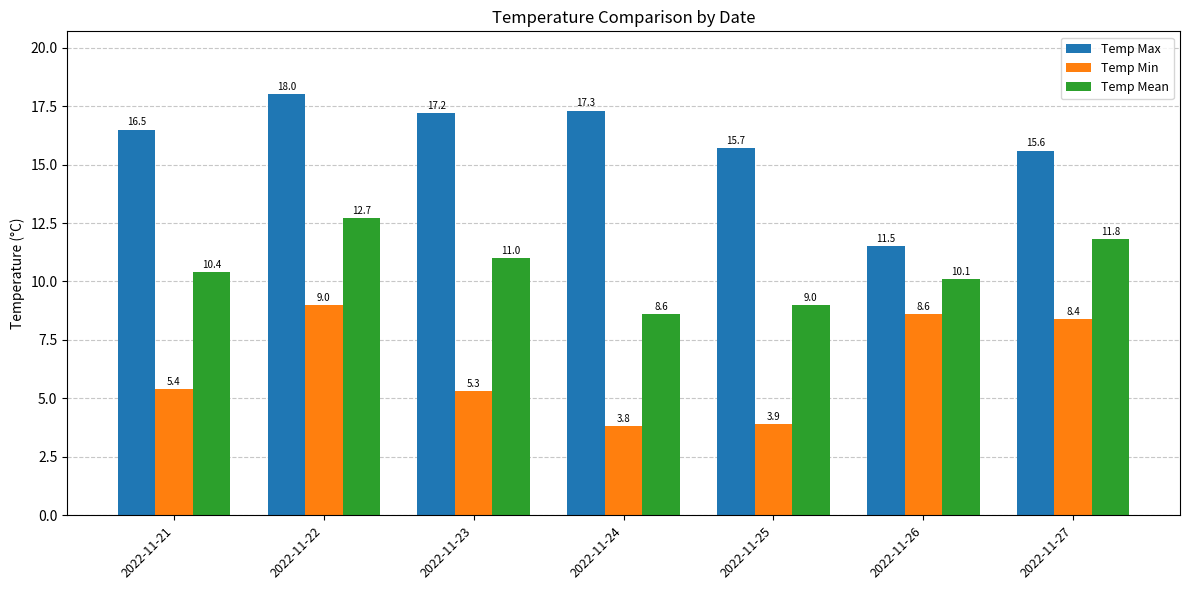

At which label is Temp Min closest to 6?

2022-11-21